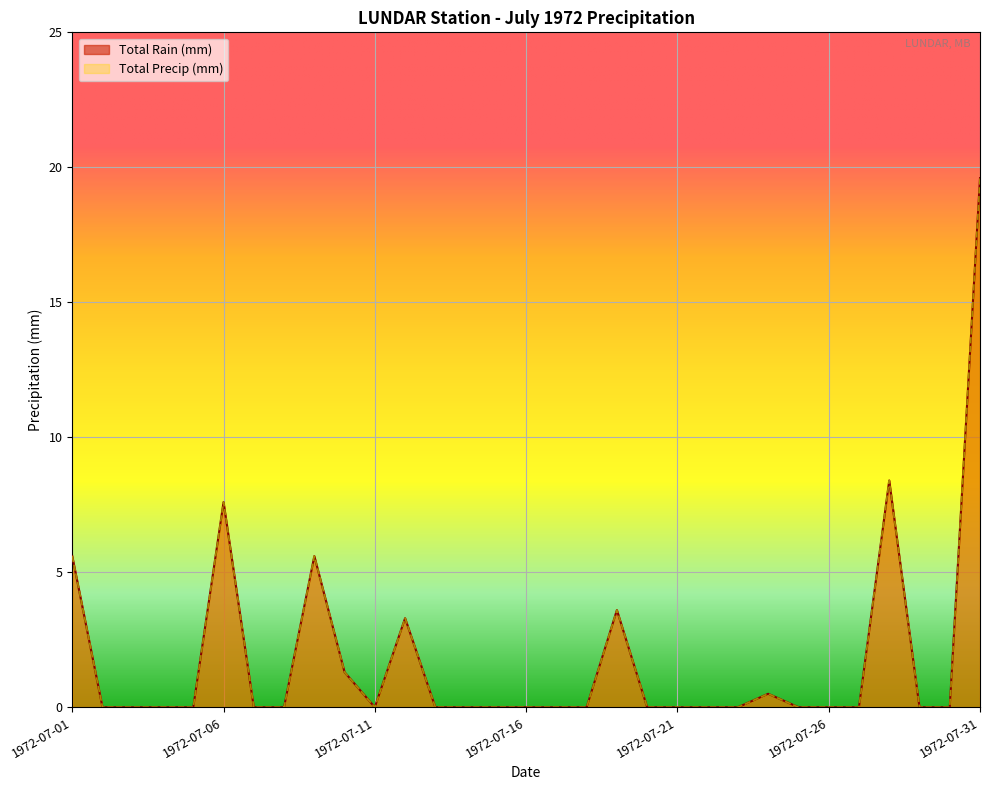

At which category does Total Precip (mm) reach its first local peak?

1972-07-06